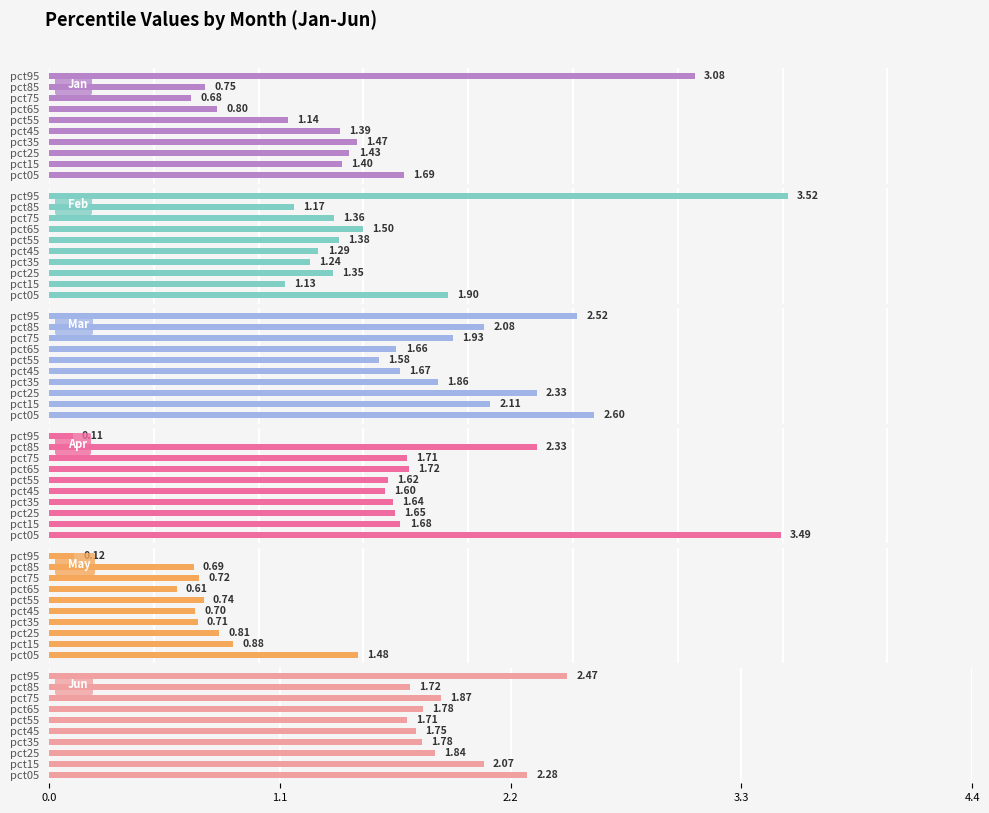

What is the value of the Apr bar at the 9th from the left?

2.3